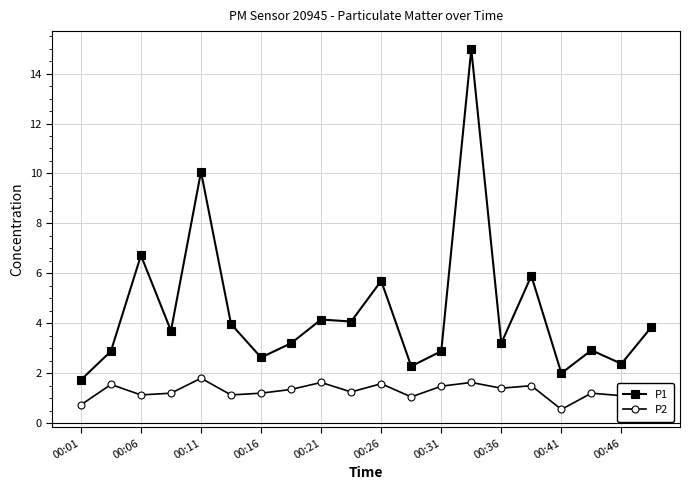

What is the difference between the second highest and second lowest values in the P1 series?

8.1